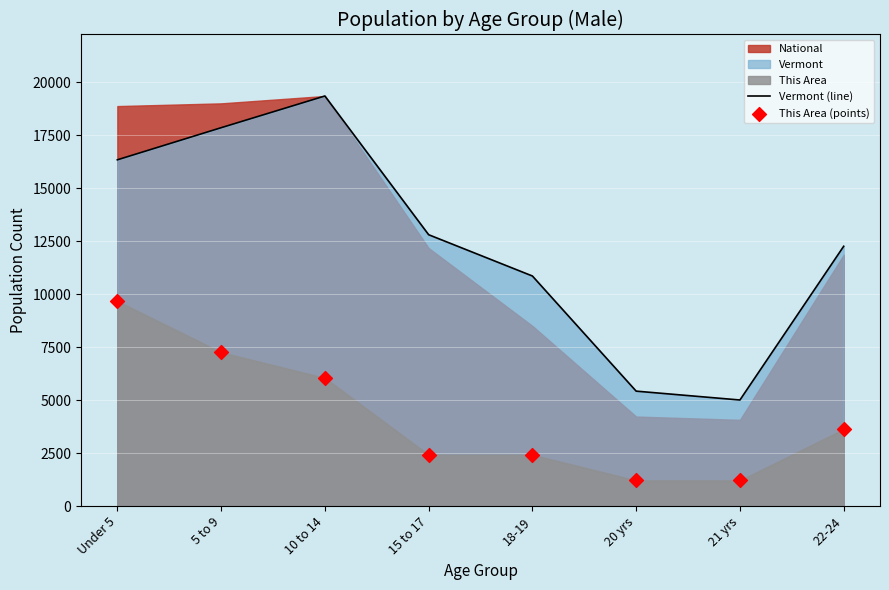

What is the lowest value of the Vermont (line) series?

5003